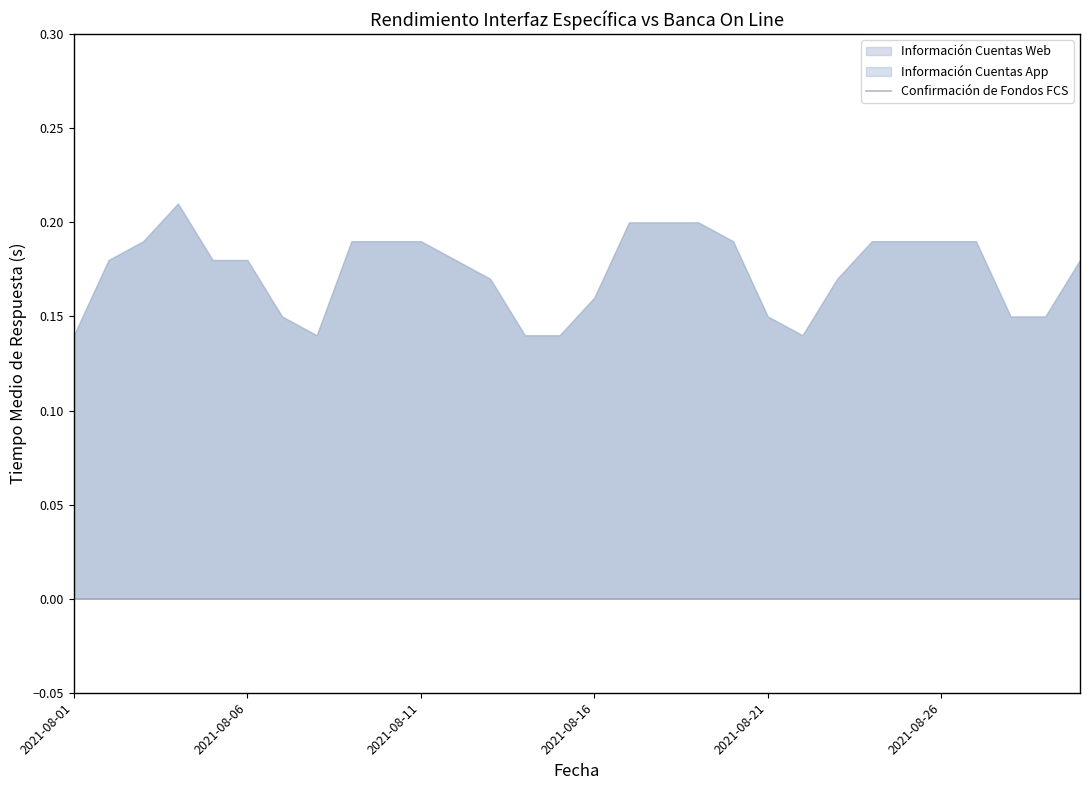

Reading left to right, transcribe all the data shown in this chart.

Información Cuentas Web: 0.1	0.2	0.2	0.2	0.2	0.2	0.1	0.1	0.2	0.2	0.2	0.2	0.2	0.1	0.1	0.2	0.2	0.2	0.2	0.2	0.1	0.1	0.2	0.2	0.2	0.2	0.2	0.1	0.1	0.2
Información Cuentas App: 0.1	0.2	0.2	0.2	0.2	0.2	0.1	0.1	0.2	0.2	0.2	0.2	0.2	0.1	0.1	0.2	0.2	0.2	0.2	0.2	0.1	0.1	0.2	0.2	0.2	0.2	0.2	0.1	0.1	0.2
Confirmación de Fondos FCS: 0.0	0.0	0.0	0.0	0.0	0.0	0.0	0.0	0.0	0.0	0.0	0.0	0.0	0.0	0.0	0.0	0.0	0.0	0.0	0.0	0.0	0.0	0.0	0.0	0.0	0.0	0.0	0.0	0.0	0.0